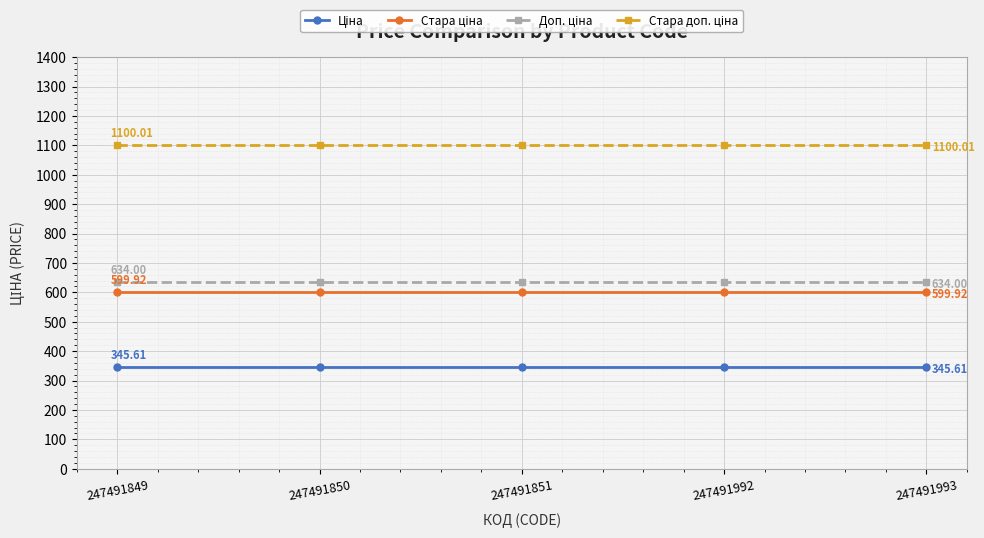

What is the spread (max minus min) of values at 247491993?

754.4